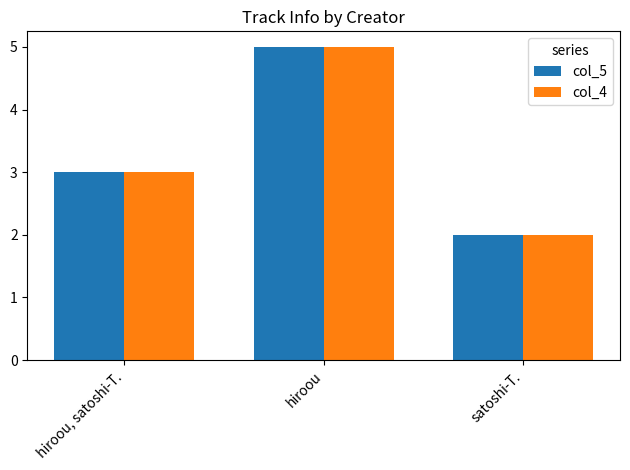

At which label does col_4 reach its minimum?

satoshi-T.